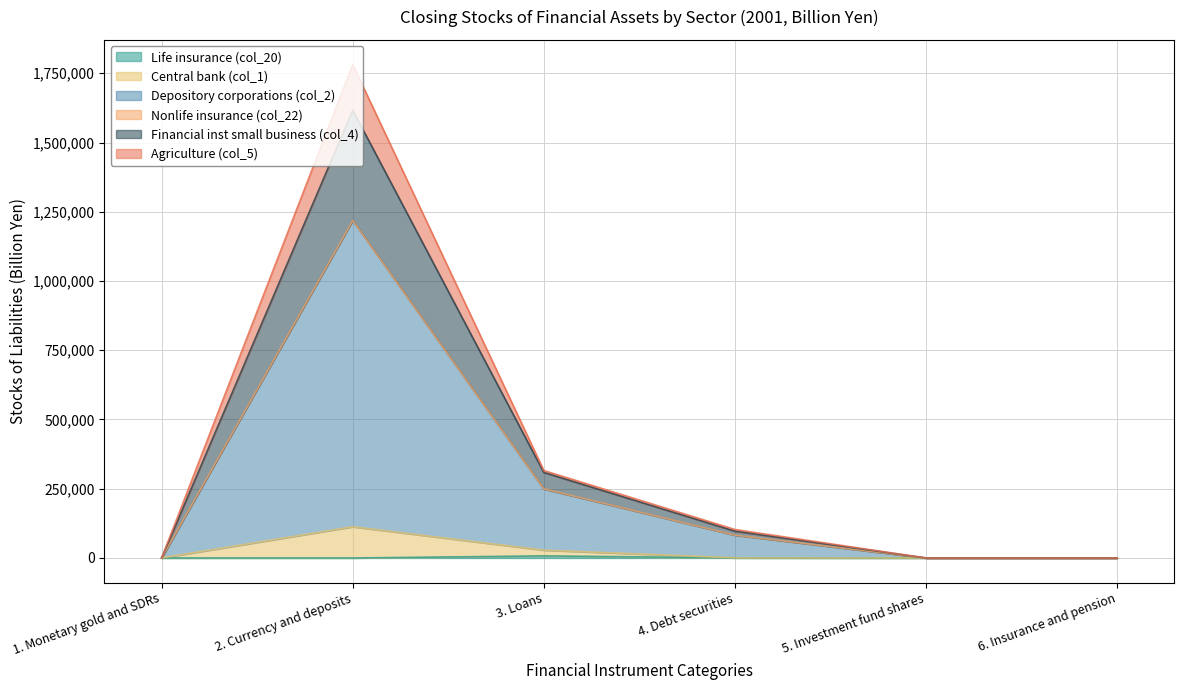

What is the total value across all series at 4. Debt securities?

102861.7